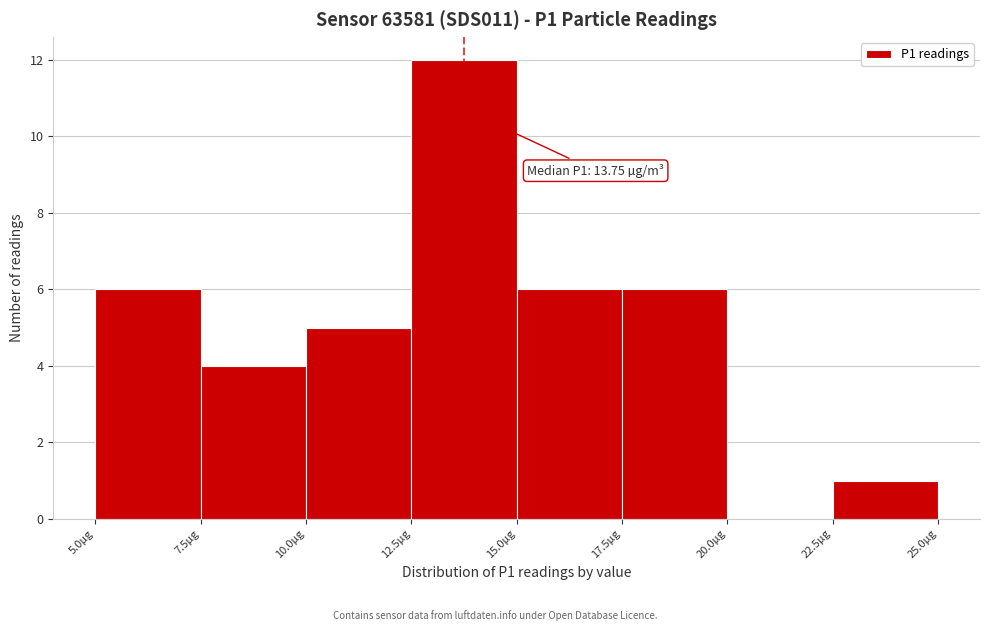

Over which range of the x-axis is the bar tallest?

12.5 to 15.0